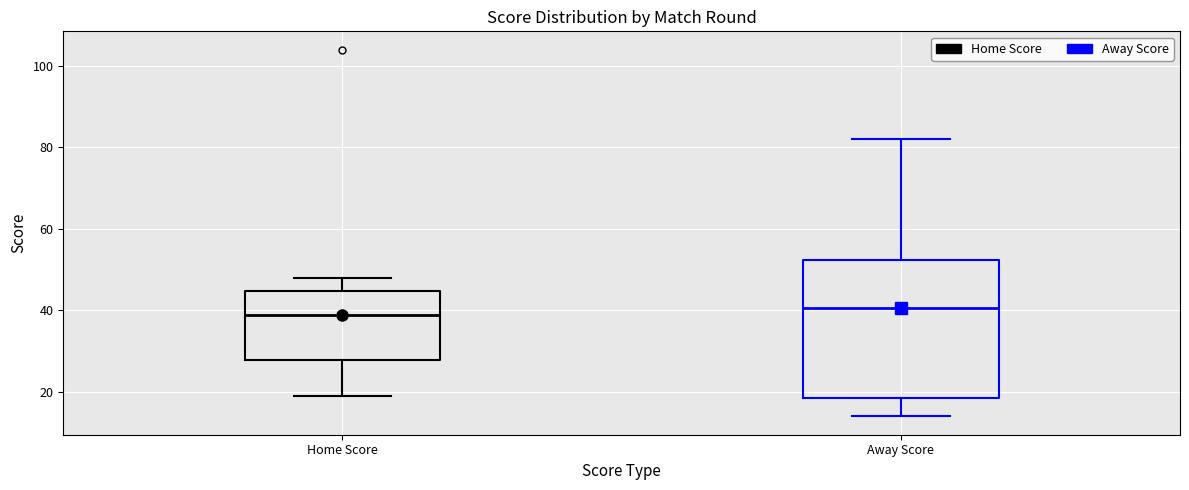

Where does the lower whisker of the box for Away Score end on the y-axis? The values are not printed on the chart, so give them approximately, as read against the axis.

14